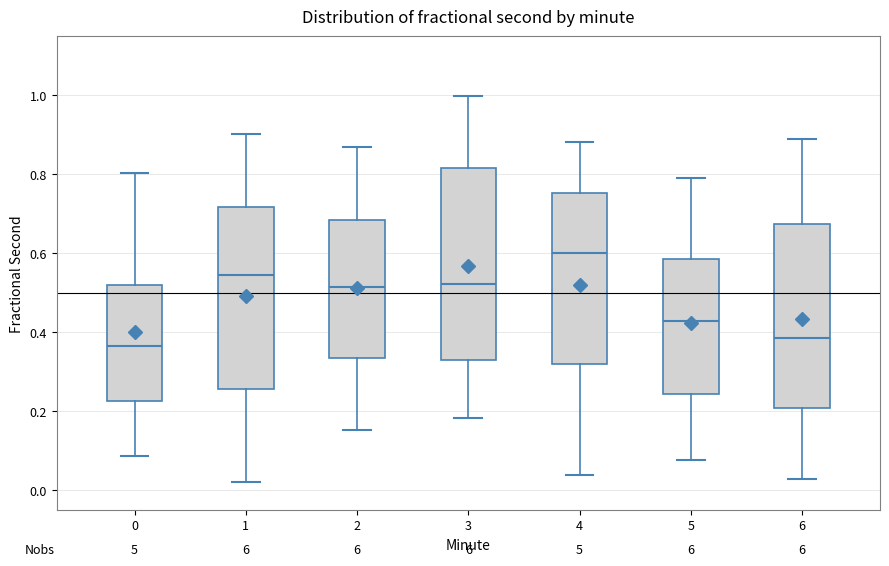

Reading left to right, transcribe this box plot: for each box, give where its median line is, the range the box spans, and where its two whiskers end, as read against the y-axis. The values are not printed on the chart, so give them approximately, as read against the axis.

0: median 0.36, box 0.22 to 0.52, whiskers 0.08 to 0.80
1: median 0.54, box 0.26 to 0.72, whiskers 0.02 to 0.90
2: median 0.52, box 0.34 to 0.68, whiskers 0.16 to 0.86
3: median 0.52, box 0.34 to 0.82, whiskers 0.18 to 1.00
4: median 0.60, box 0.32 to 0.76, whiskers 0.04 to 0.88
5: median 0.42, box 0.24 to 0.58, whiskers 0.08 to 0.78
6: median 0.38, box 0.20 to 0.68, whiskers 0.02 to 0.88